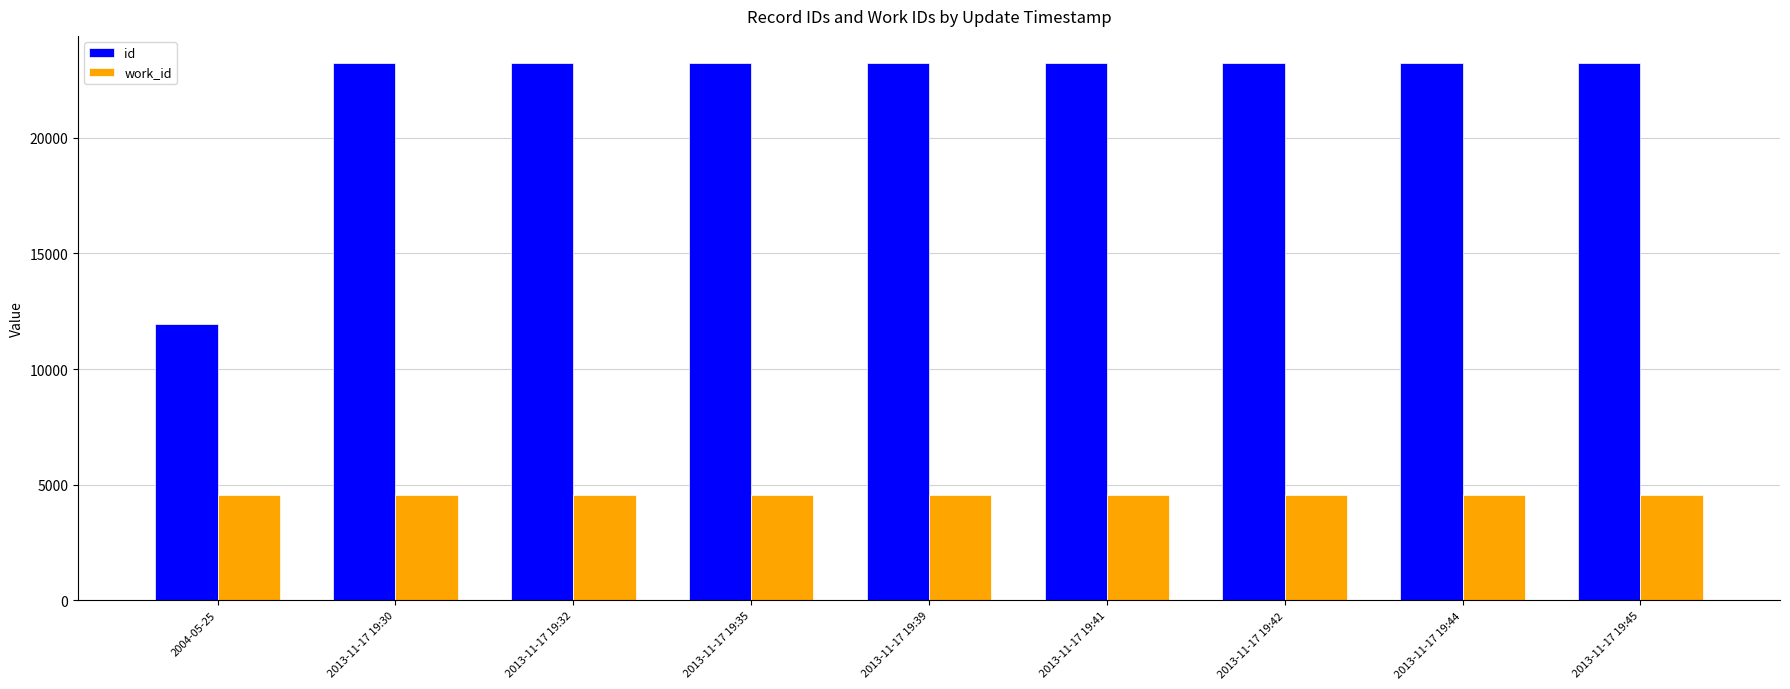

Is it true that work_id equals 4543 at 2013-11-17 19:39?

True